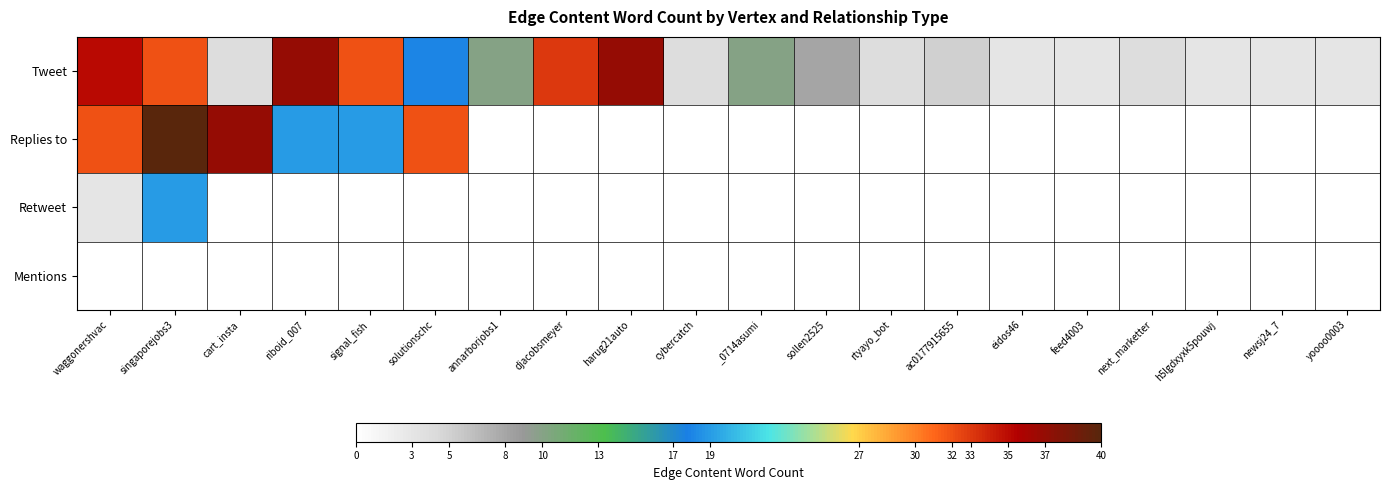

At which category is the sum across all series the highest?

singaporejobs3